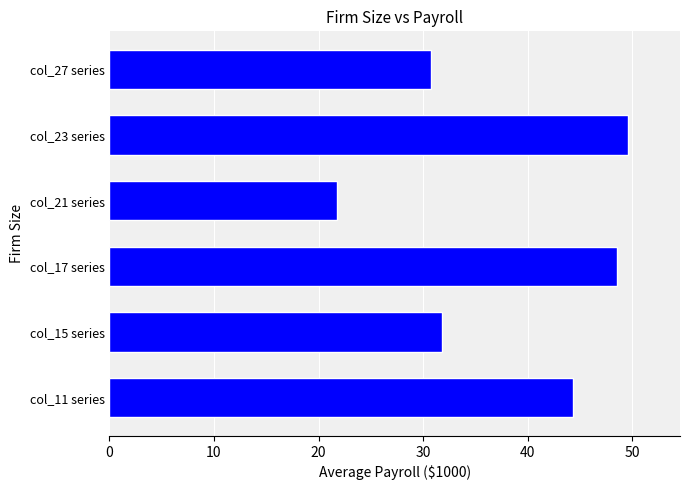

Reading bottom to top, extract all data points from this chart.

col_11 series=44.4	col_15 series=31.8	col_17 series=48.6	col_21 series=21.8	col_23 series=49.6	col_27 series=30.8